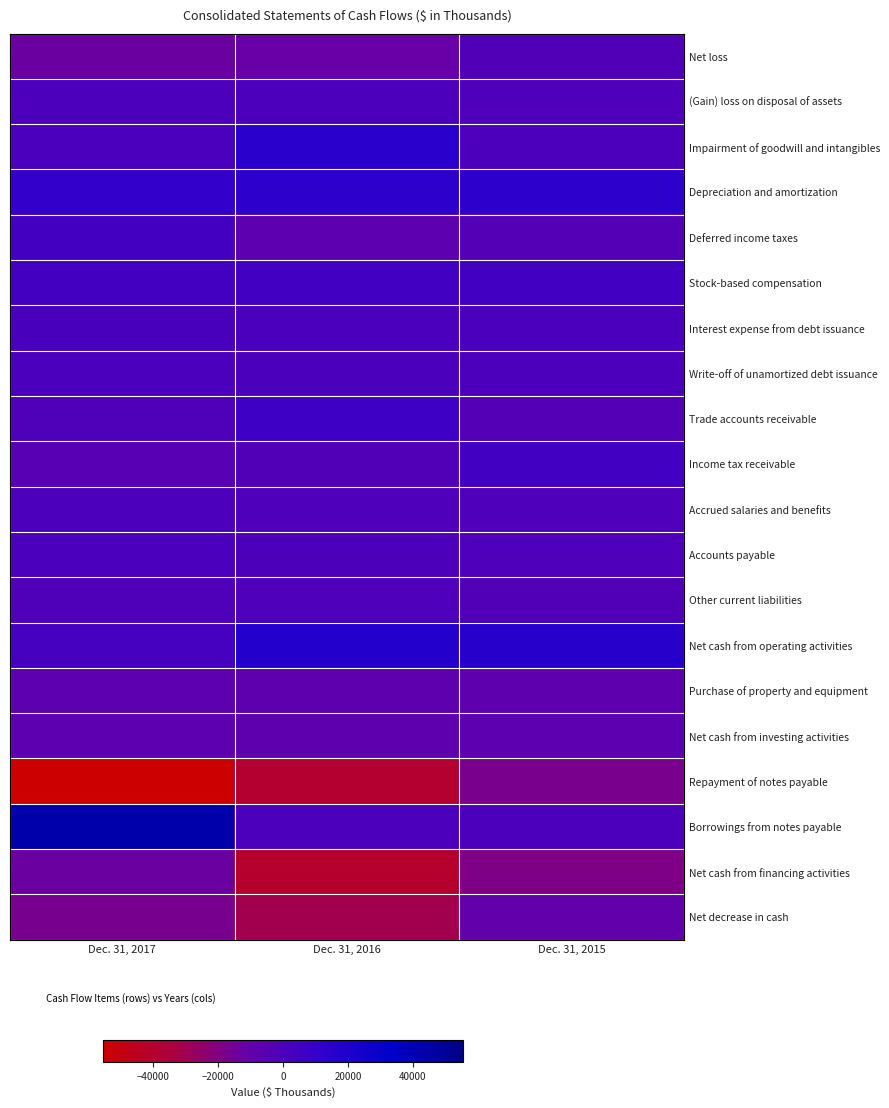

Between Dec. 31, 2016 and Dec. 31, 2017, which is larger?

Dec. 31, 2016